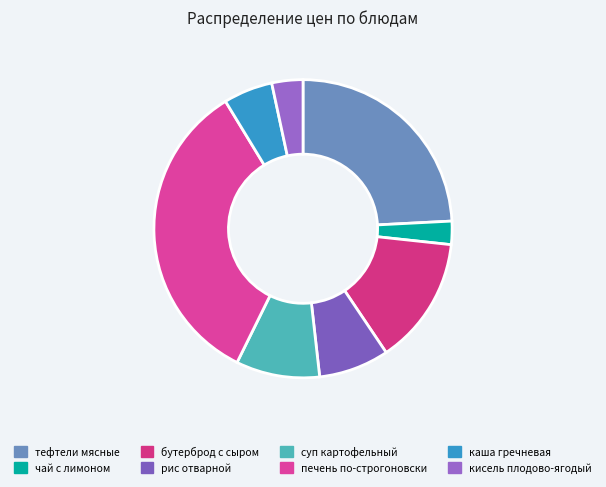

How many segments does this pie chart have?

8